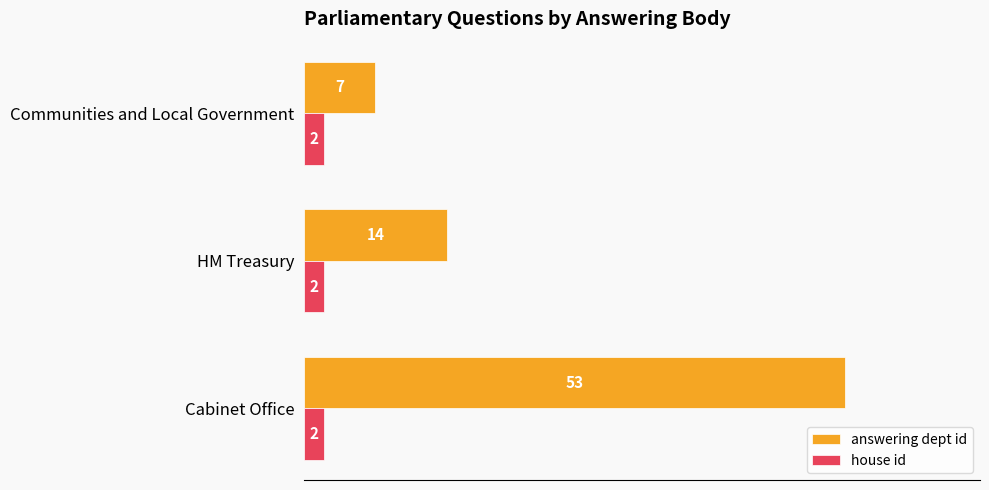

What is the greatest value displayed?

53